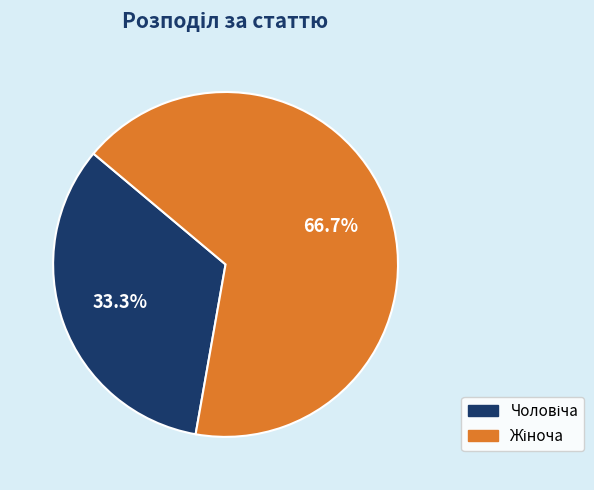

Does any single category account for the majority?

Yes